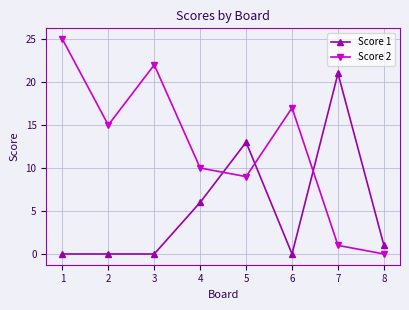

What is the value of the Score 2 point at the 3rd from the left?

22